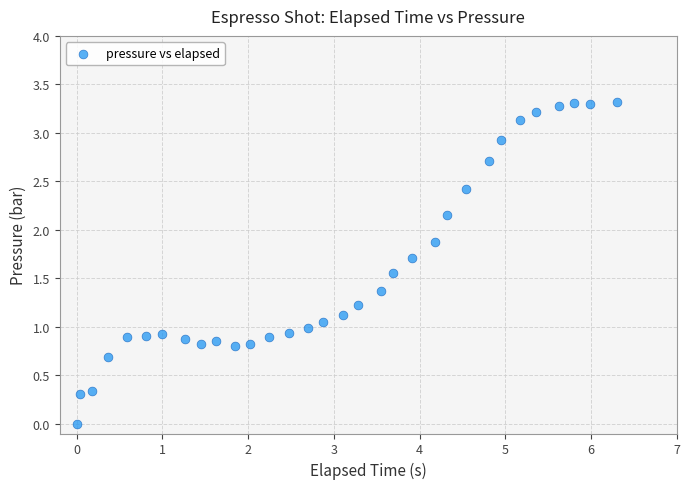

What is the range of X values (max minus min)?

6.3